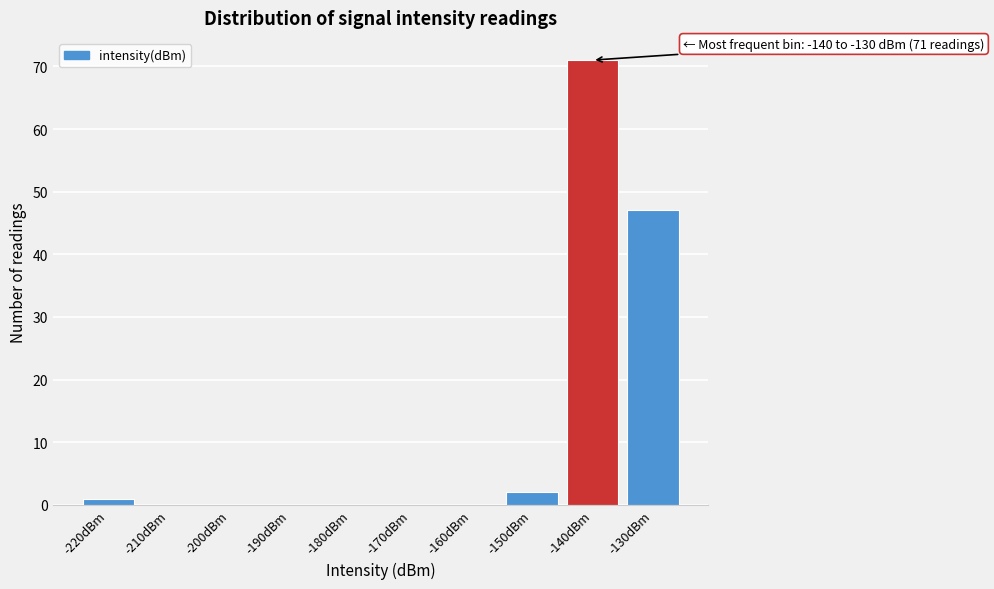

Reading right to left, list all the values displayed in this chart.

-130dBm=47	-140dBm=71	-150dBm=2	-160dBm=0	-170dBm=0	-180dBm=0	-190dBm=0	-200dBm=0	-210dBm=0	-220dBm=1